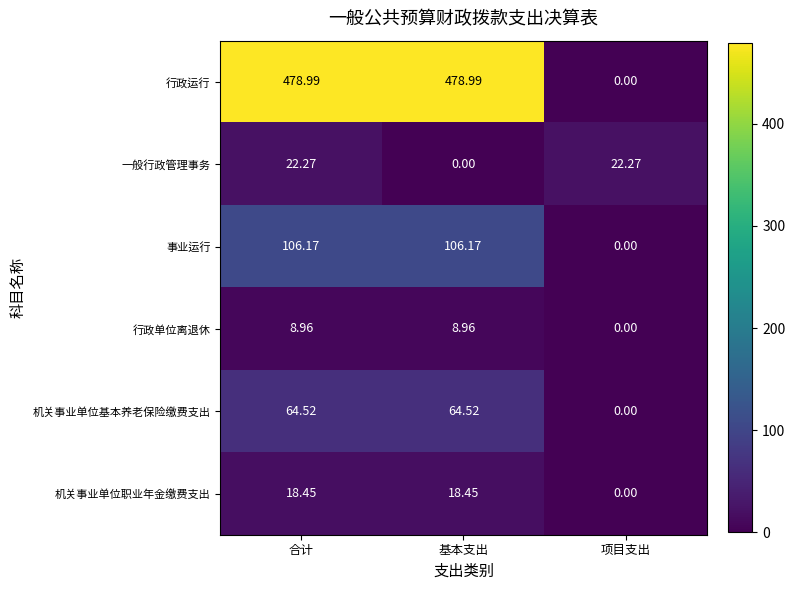

Which series has the largest total across all categories?

行政运行